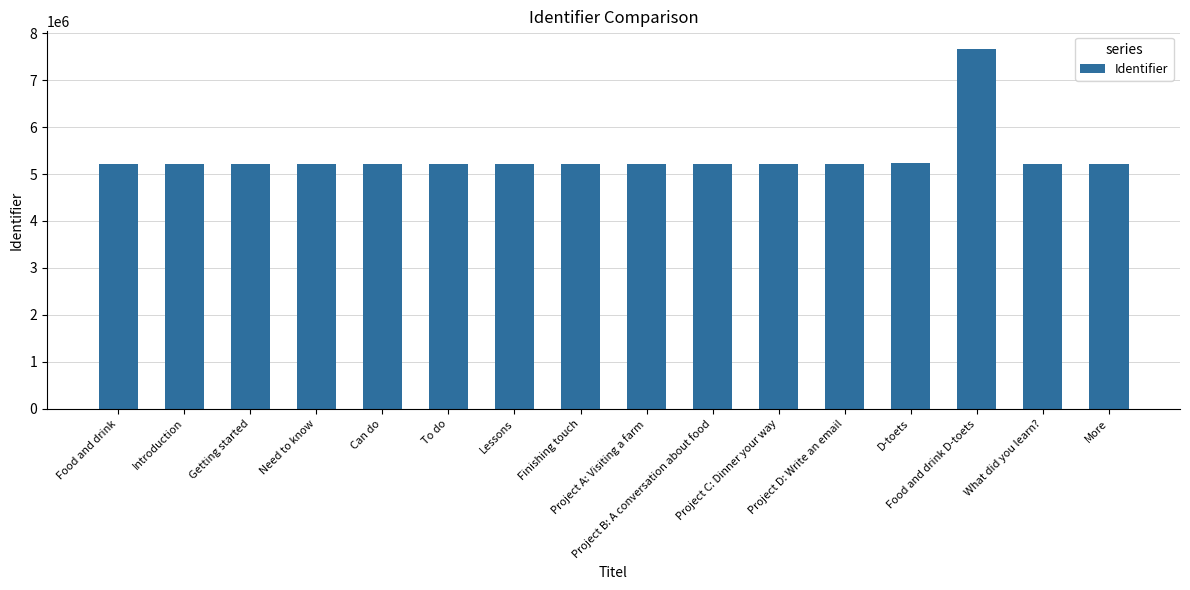

How many values are below 5212215?

8